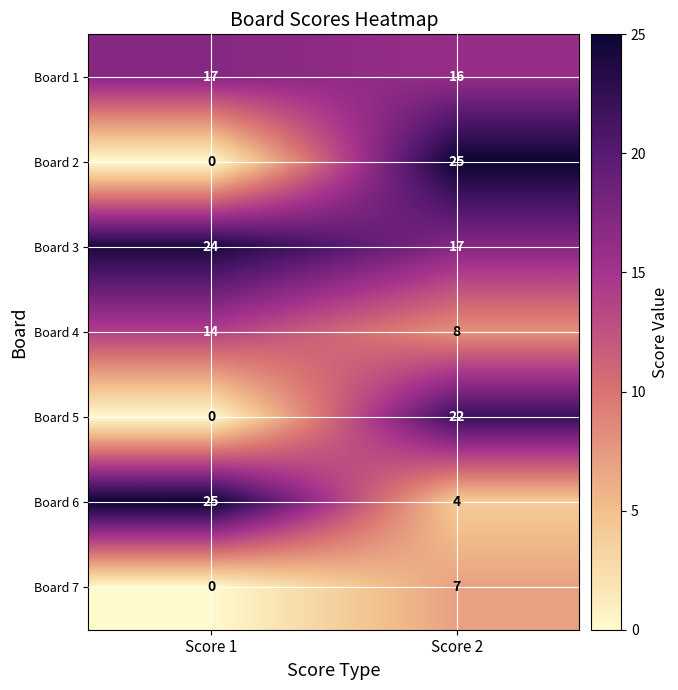

Reading left to right, transcribe all the data shown in this chart.

Board 1: 17	16
Board 2: 0	25
Board 3: 24	17
Board 4: 14	8
Board 5: 0	22
Board 6: 25	4
Board 7: 0	7